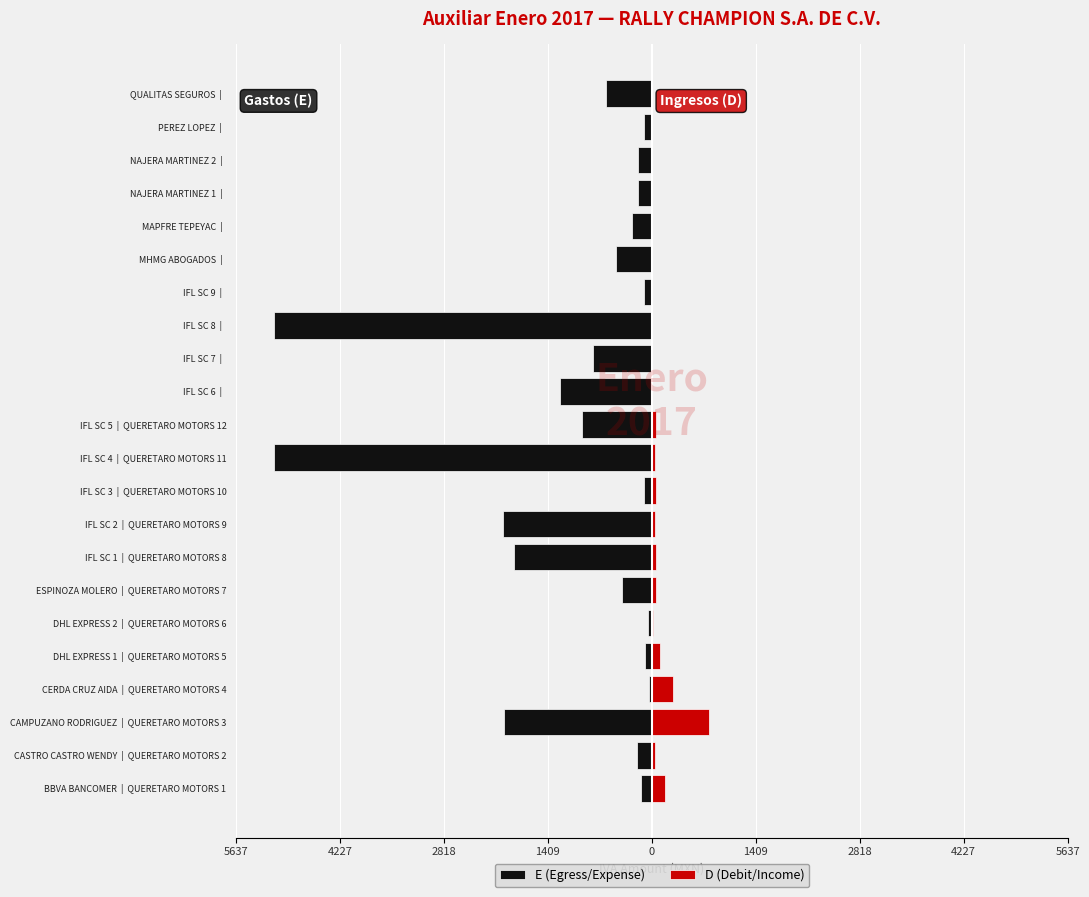

The value of D (Debit/Income) at PEREZ LOPEZ | is 0.0. True or false?

True